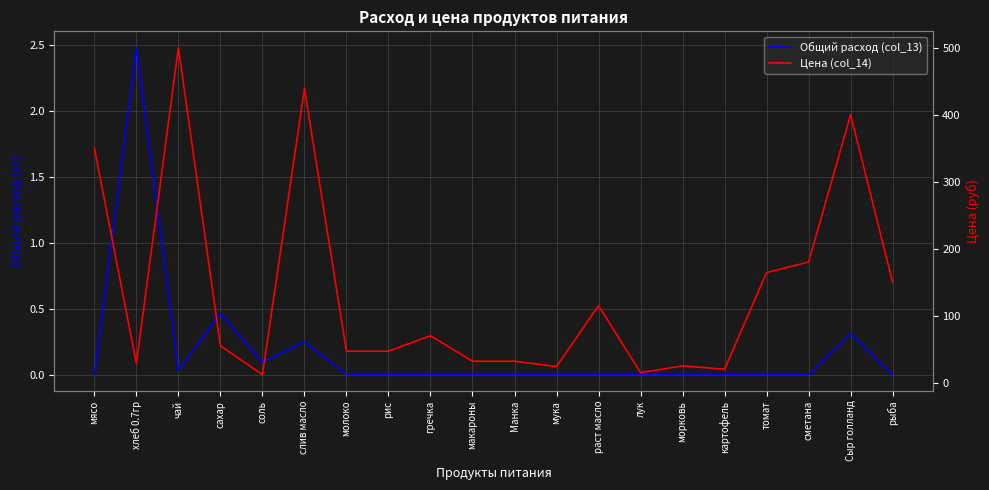

True or false: Цена (col_14) and Общий расход (col_13) intersect in this chart.

False